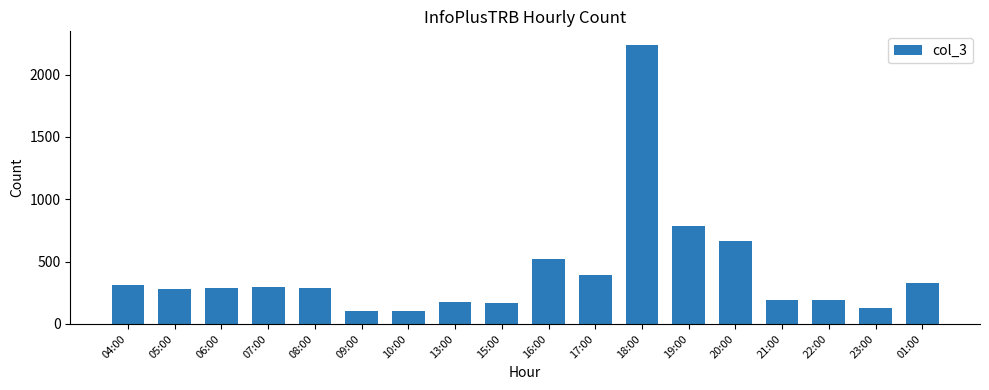

What is the ratio of the value at 13:00 to the value at 05:00?

0.6